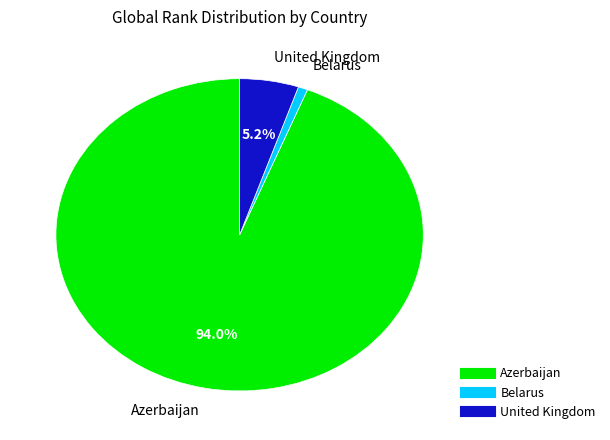

Which slice is the largest?

Azerbaijan